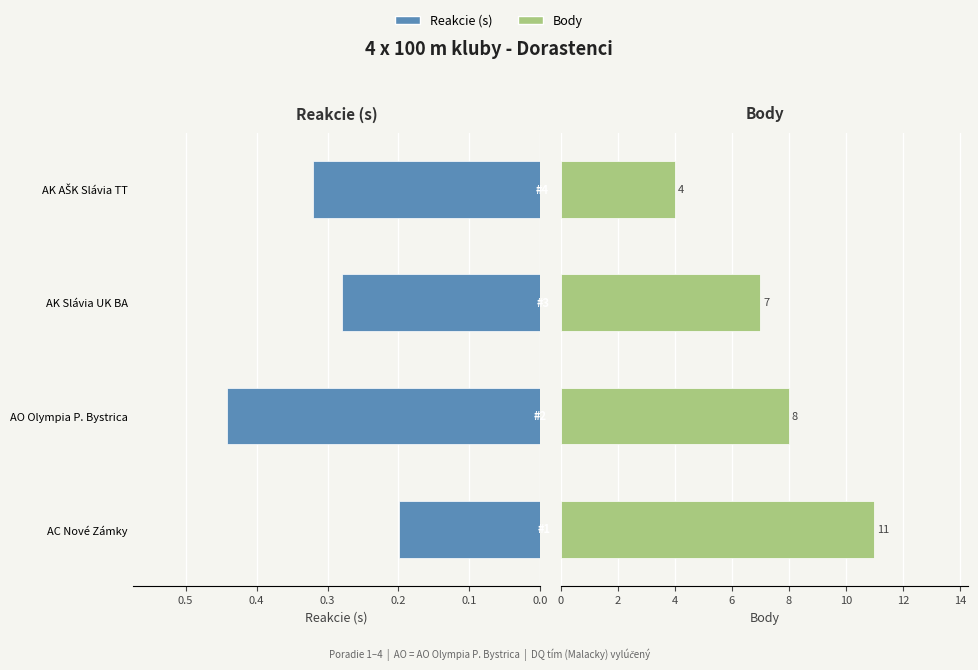

Reading left to right, list all the values displayed in this chart.

Reakcie: 0.2	0.4	0.3	0.3
Body: 11.0	8.0	7.0	4.0